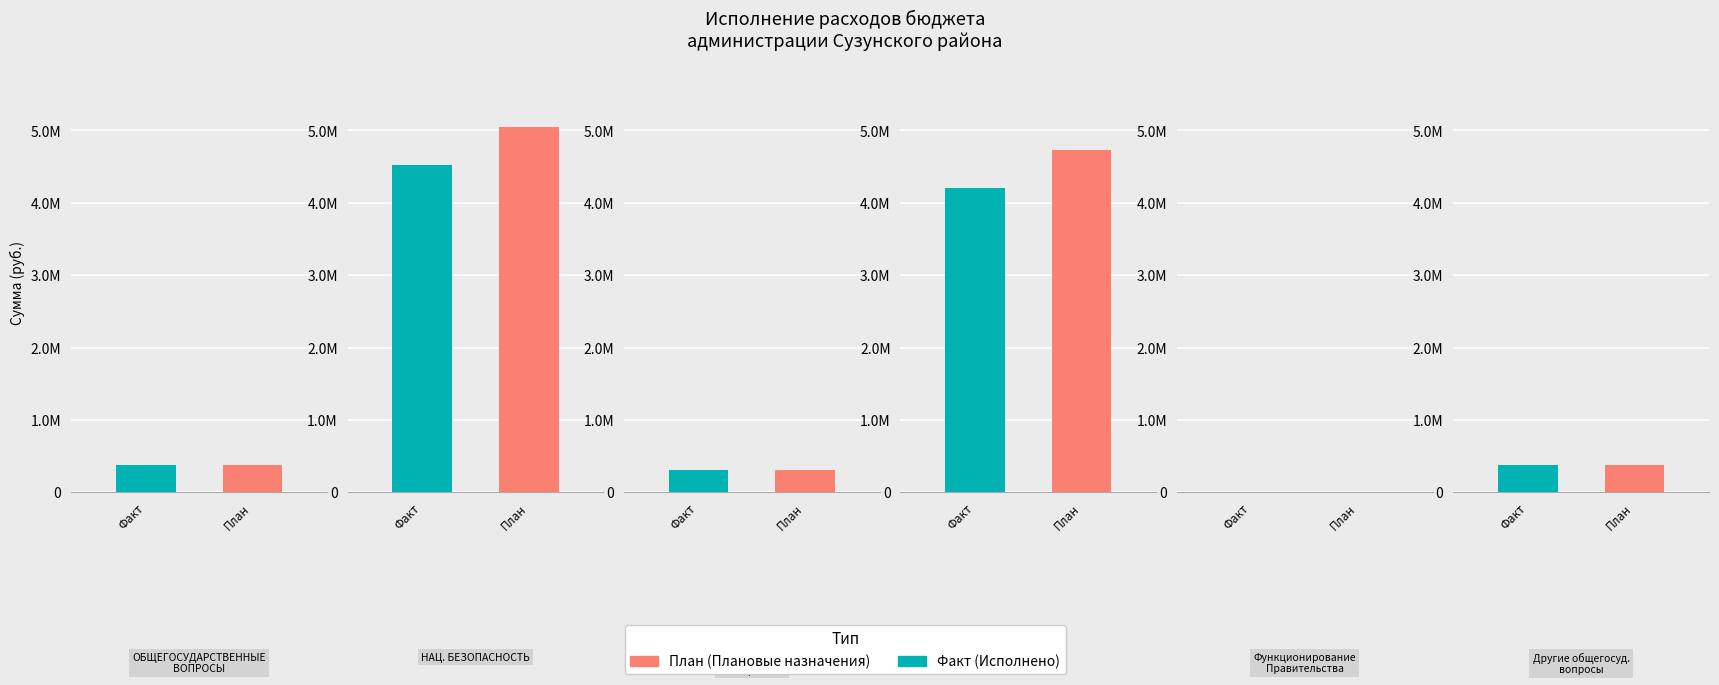

What is the greatest value displayed?

5044471.6